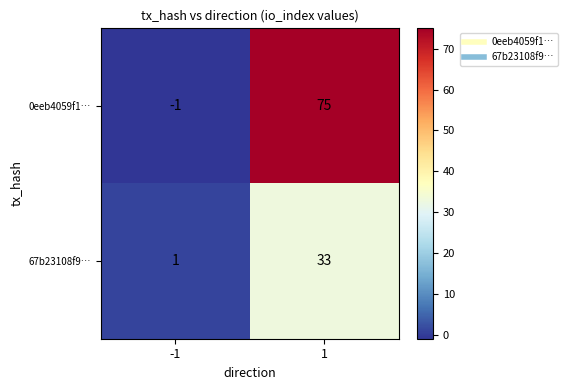

Between -1 and 1, which series saw the biggest shift?

0eeb4059f1…